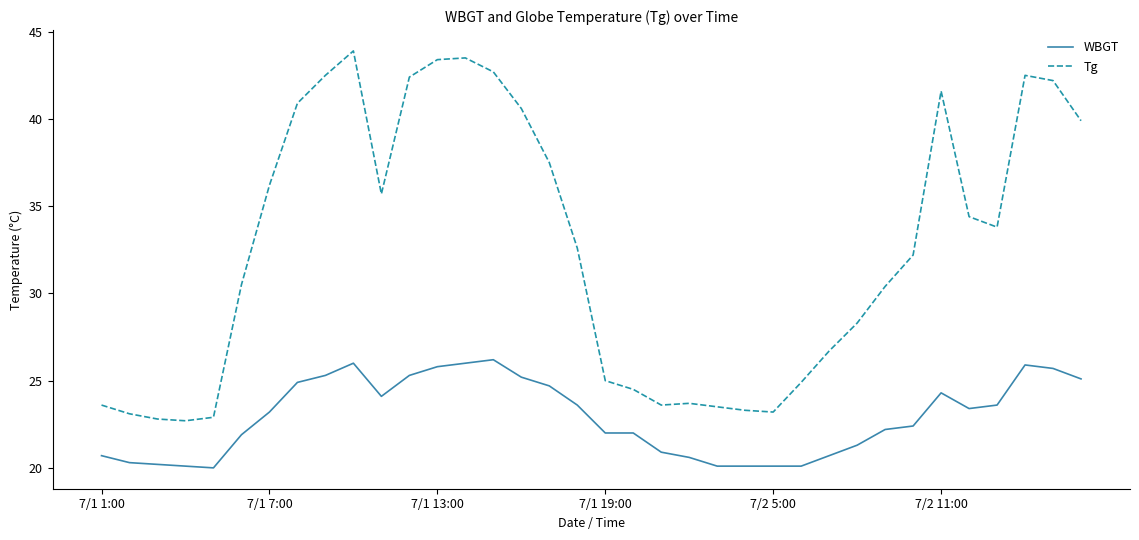

Count the number of data series in this chart.

2